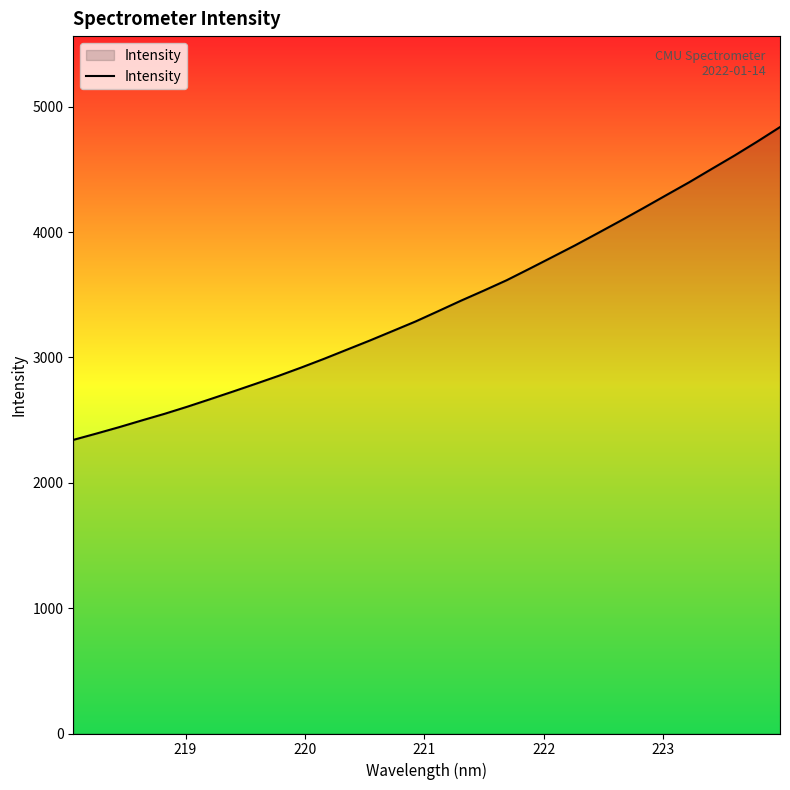

What is the minimum value shown in the chart?

2342.1